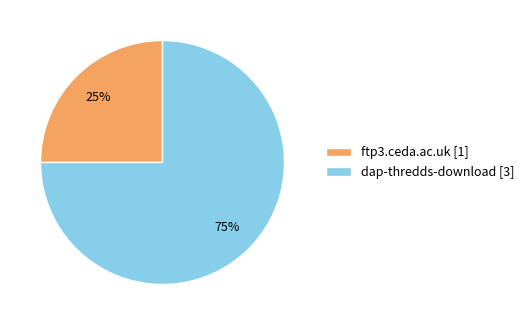

Which category has the biggest portion of the pie?

dap-thredds-download